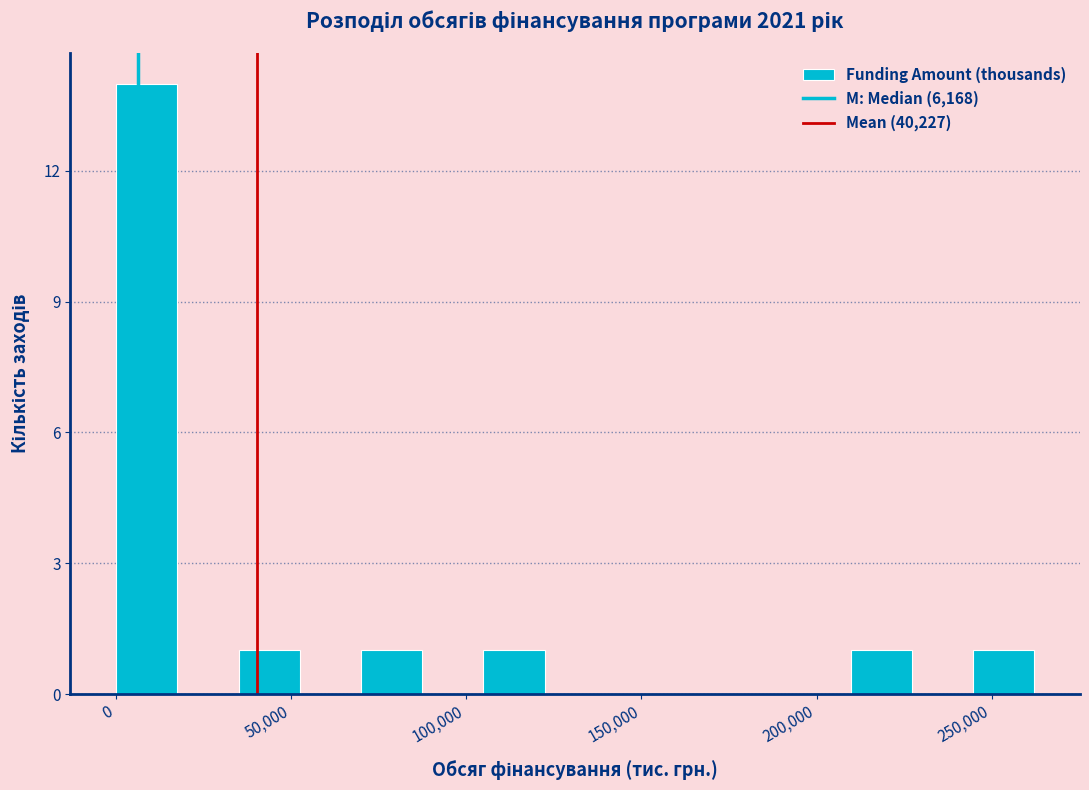

Around what value on the x-axis is the tallest bar? Give the approximate position of its centre, as read against the axis.

10000